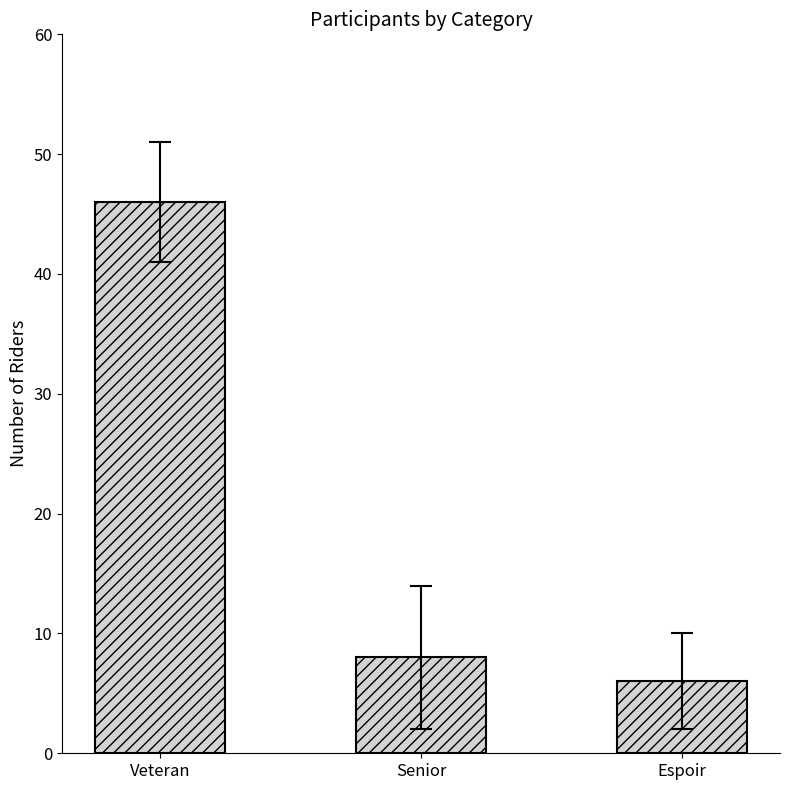

Is it true that the value at Senior is 10?

False